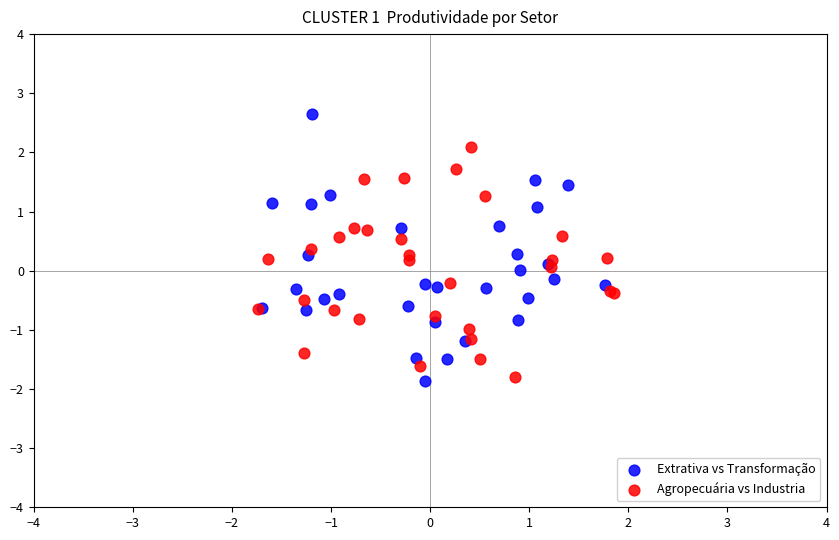

Which series reaches the maximum Y coordinate?

Extrativa vs Transformação